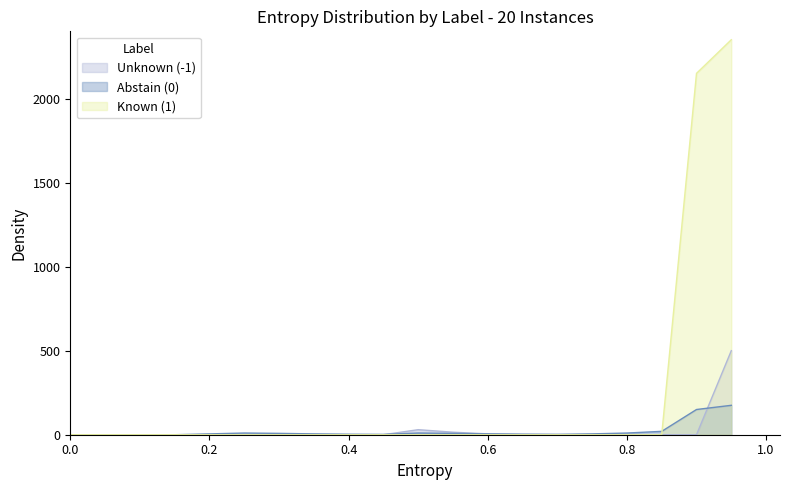

List the series in order of their peak value, highest first.

Known (1), Unknown (-1), Abstain (0)